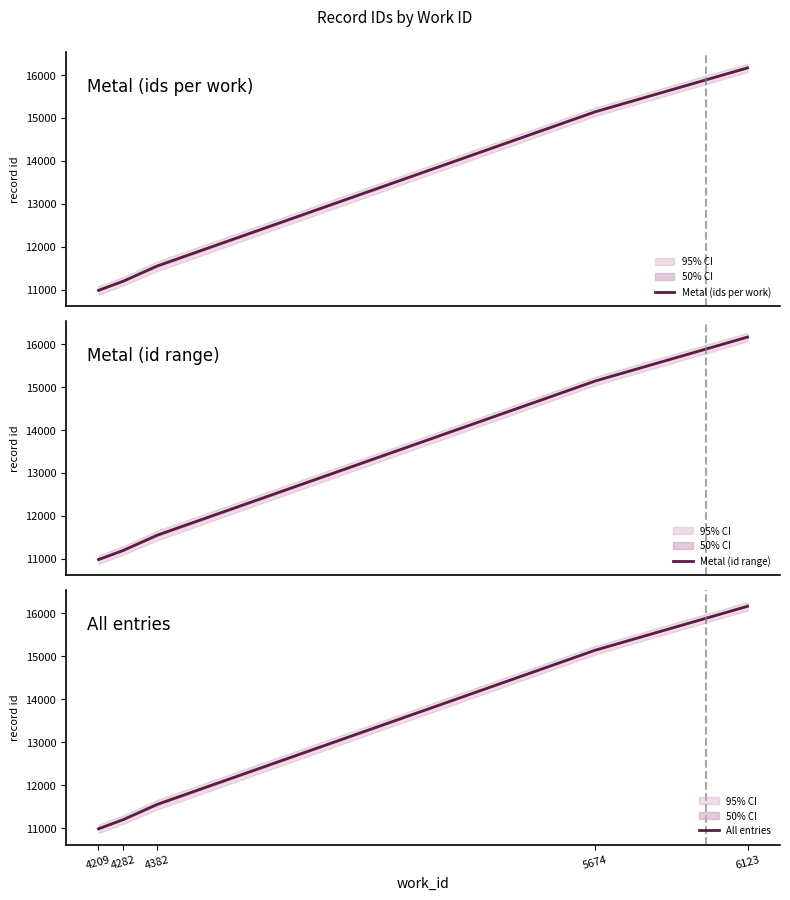

Does the chart have visible grid lines?

No